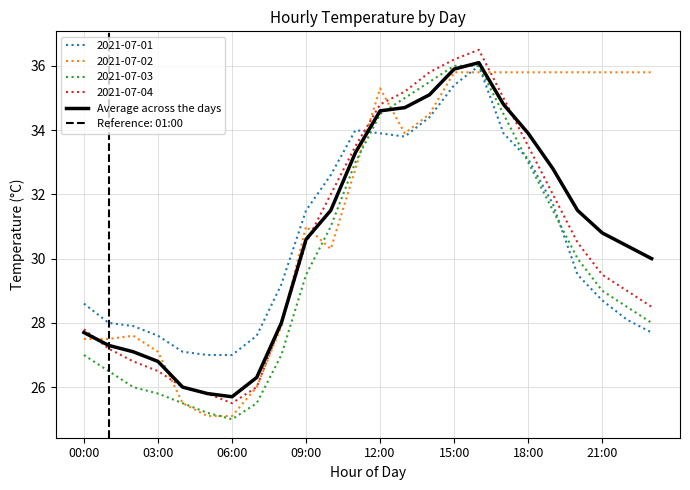

How many times do 2021-07-01 and 2021-07-04 cross each other?

1